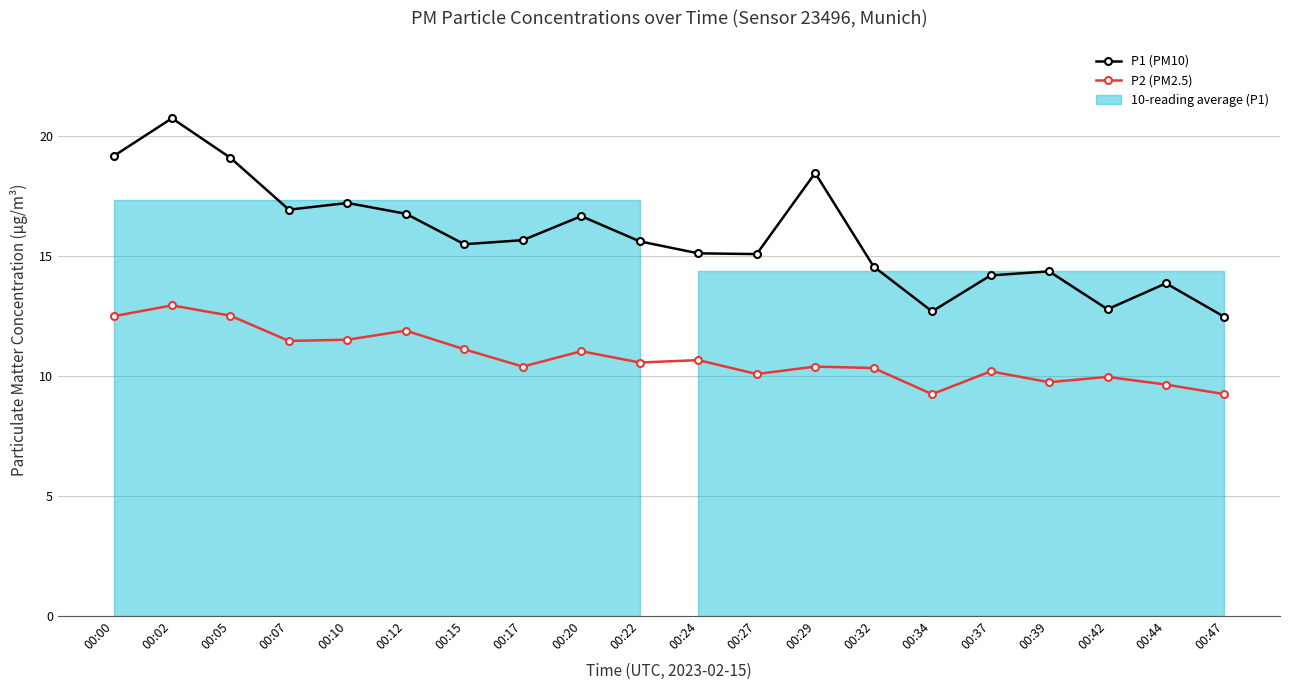

The value of P2 (PM2.5) at 00:10 is 11.5. True or false?

True